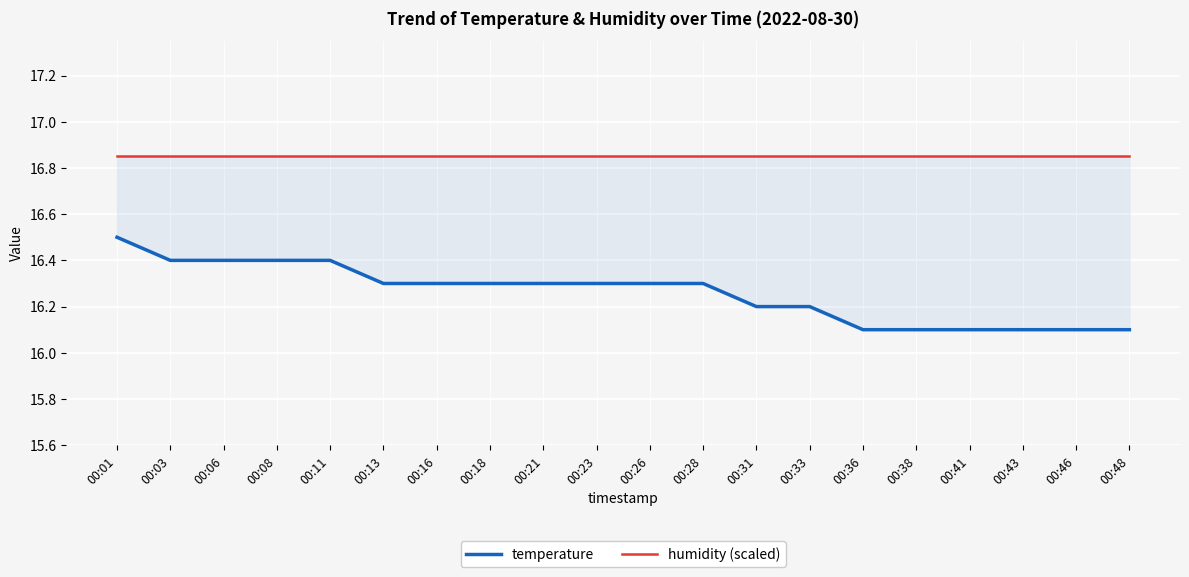

Reading left to right, list all the values displayed in this chart.

temperature: 16.5	16.4	16.4	16.4	16.4	16.3	16.3	16.3	16.3	16.3	16.3	16.3	16.2	16.2	16.1	16.1	16.1	16.1	16.1	16.1
humidity (scaled): 16.9	16.9	16.9	16.9	16.9	16.9	16.9	16.9	16.9	16.9	16.9	16.9	16.9	16.9	16.9	16.9	16.9	16.9	16.9	16.9